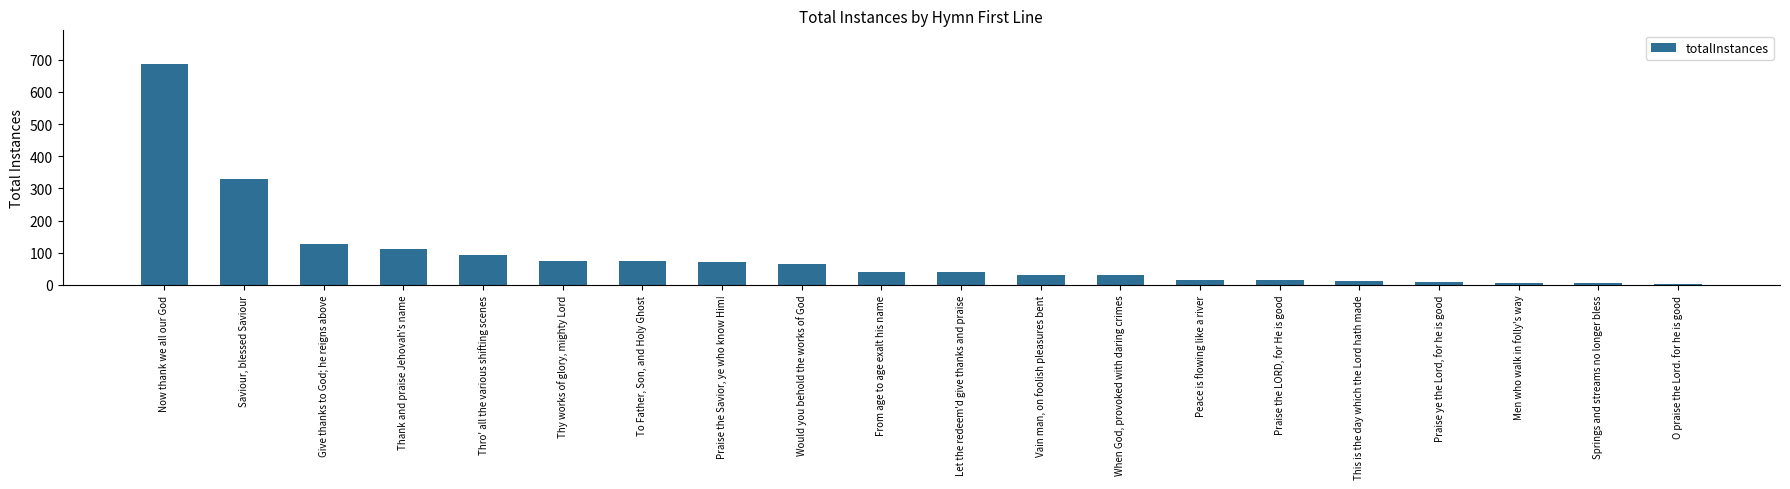

Does the chart contain any negative values?

No